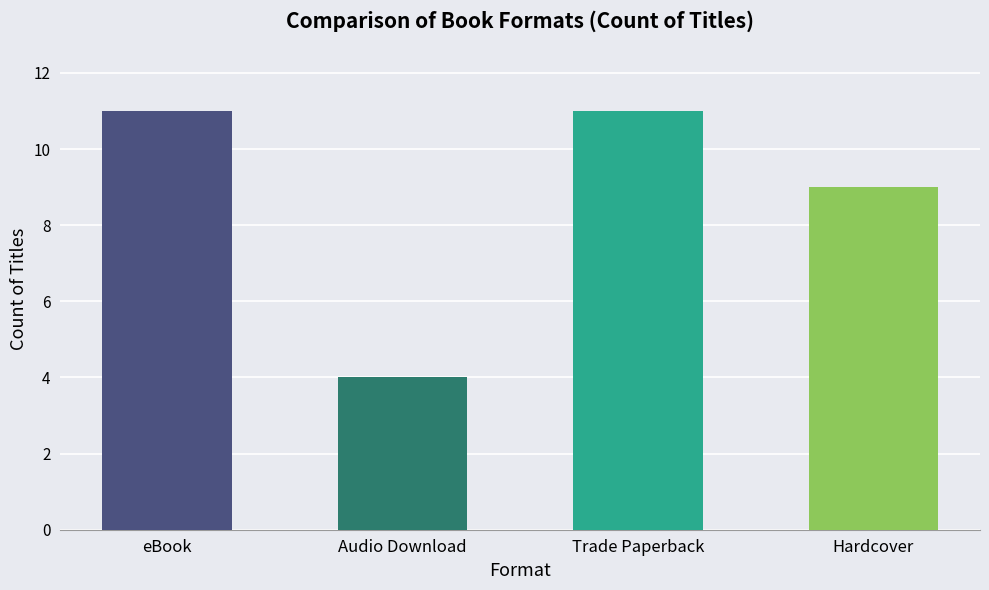

Between Audio Download and Hardcover, which is larger?

Hardcover